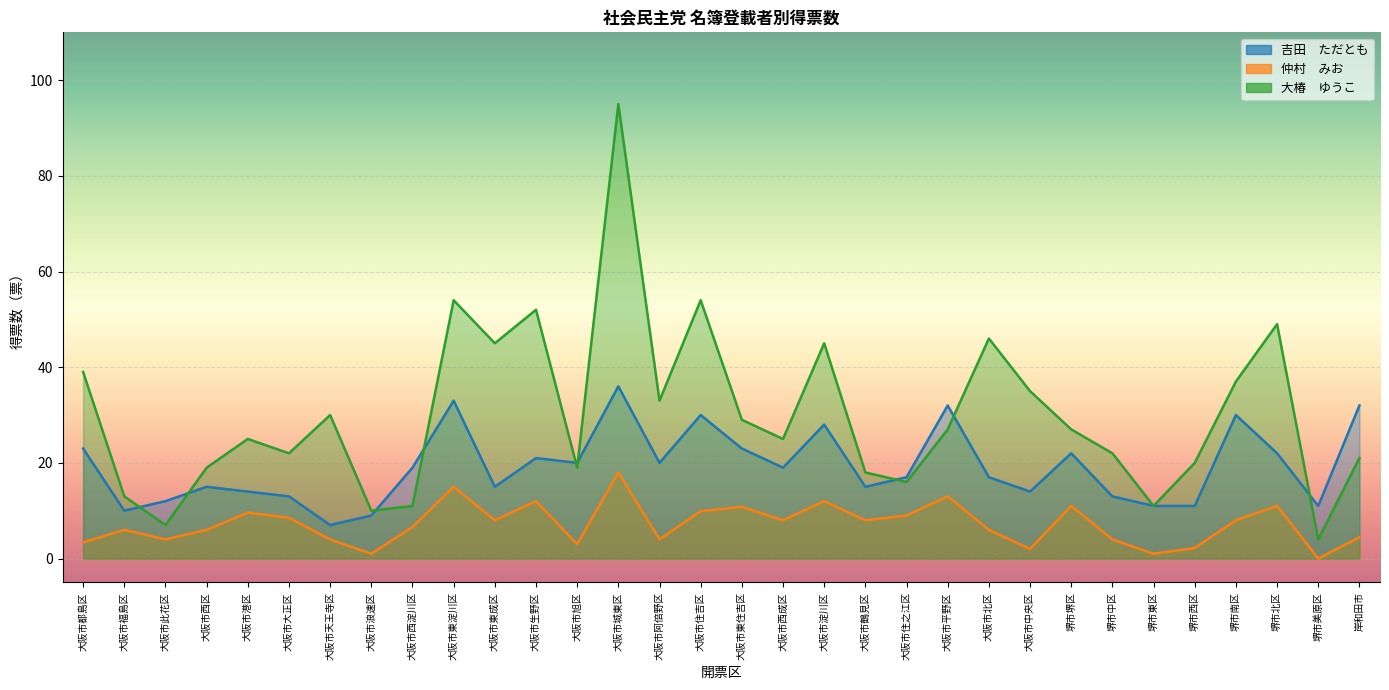

What is the average value of the 大椿　ゆうこ series?

30.0